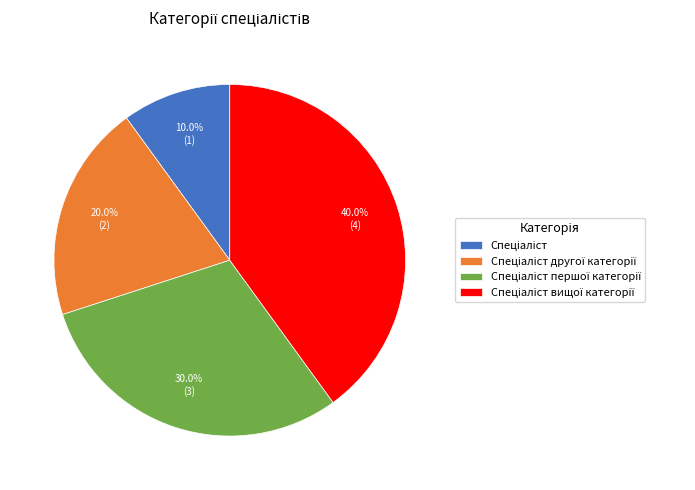

Does any single category account for the majority?

No